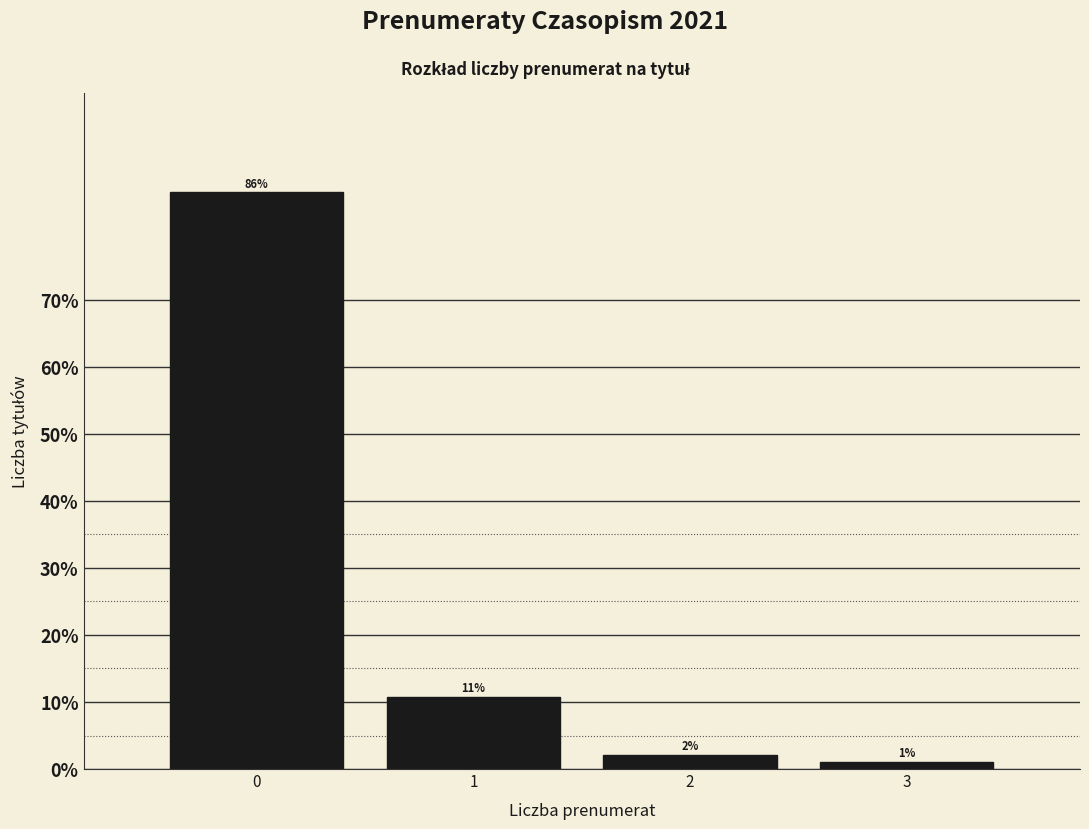

How many bars are there in total?

4